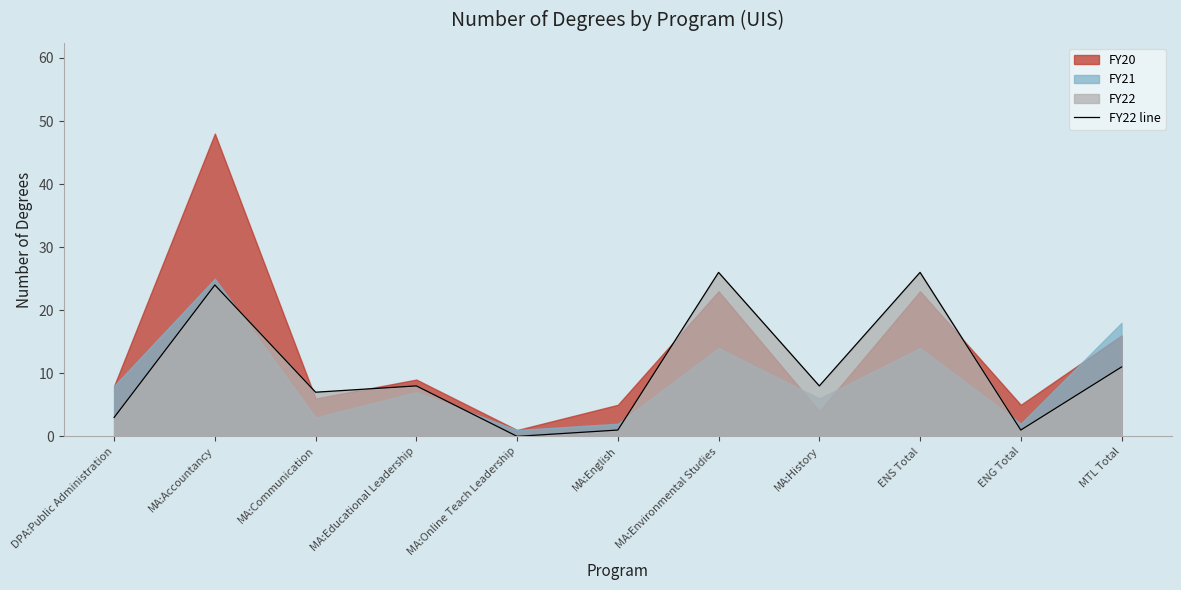

How many interior local peaks (higher than both neighbors) does the data have?

4